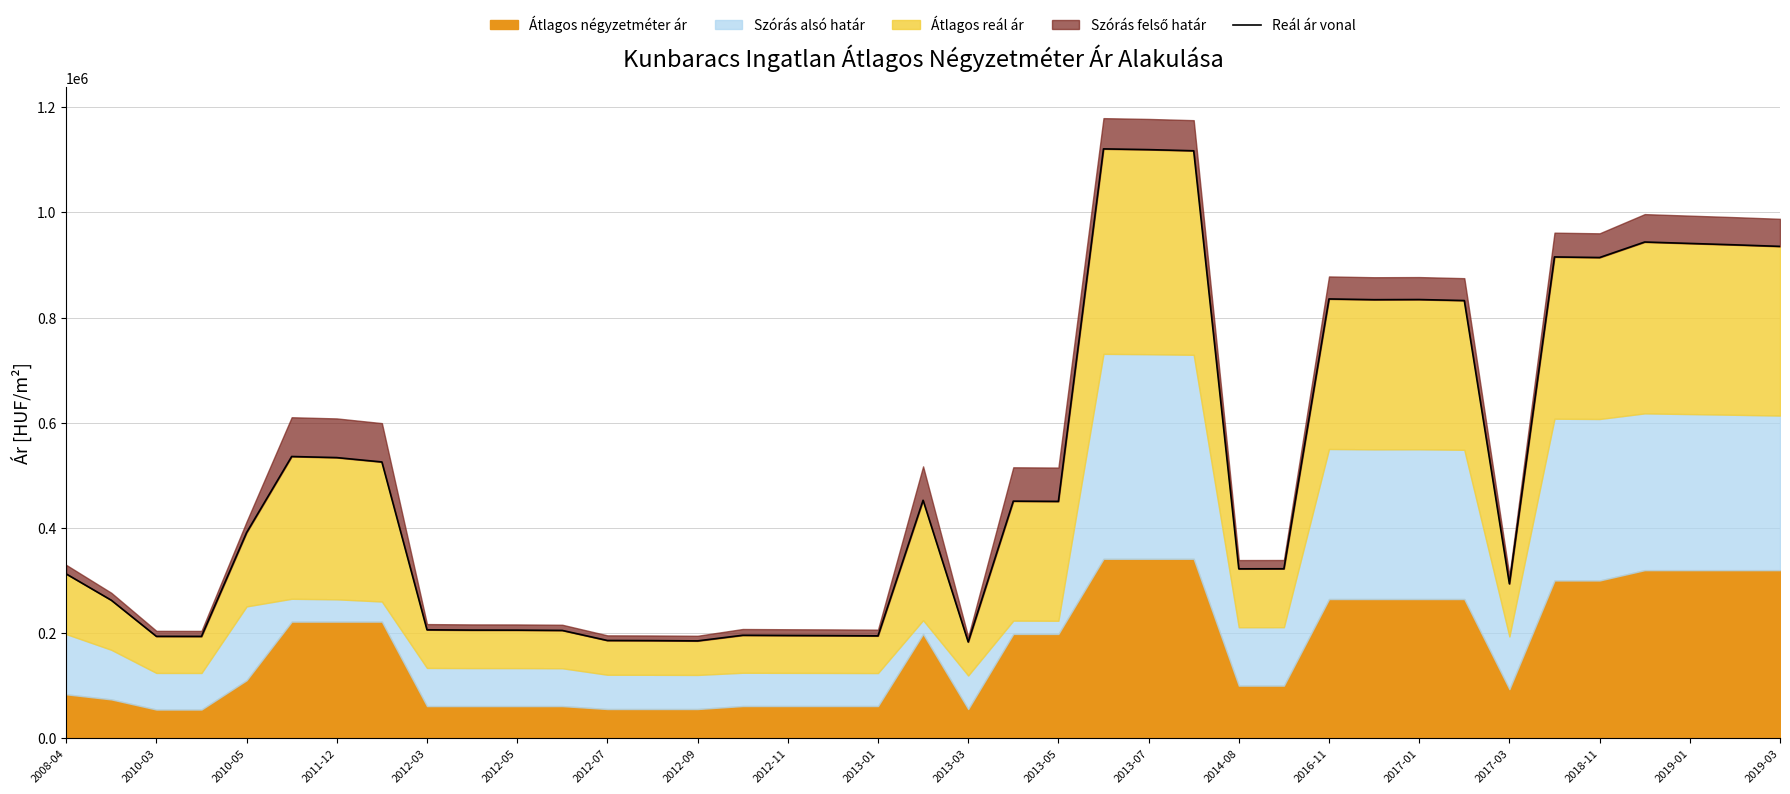

The chart shows a value of 73174 at 2012-11. True or false?

False